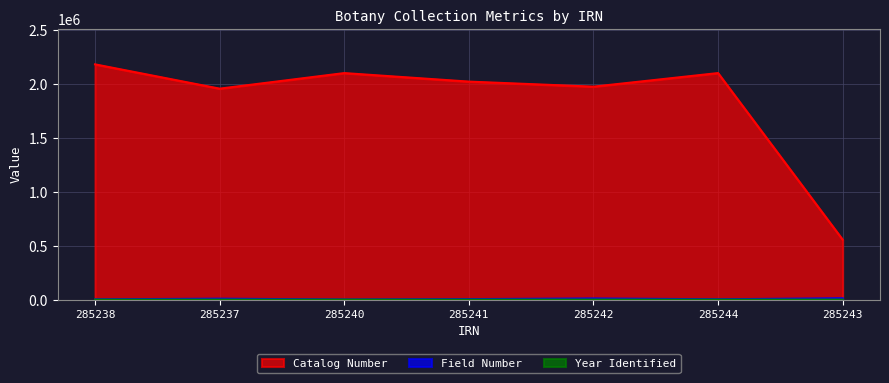

What is the sum of the Year Identified values at 285243 and 285242?

3968